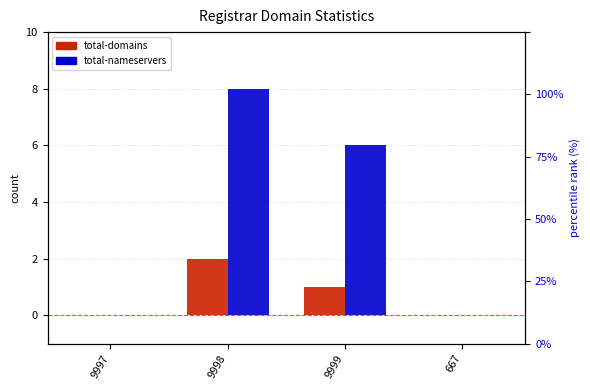

What is the value of the total-nameservers bar at the 2nd from the left?

8